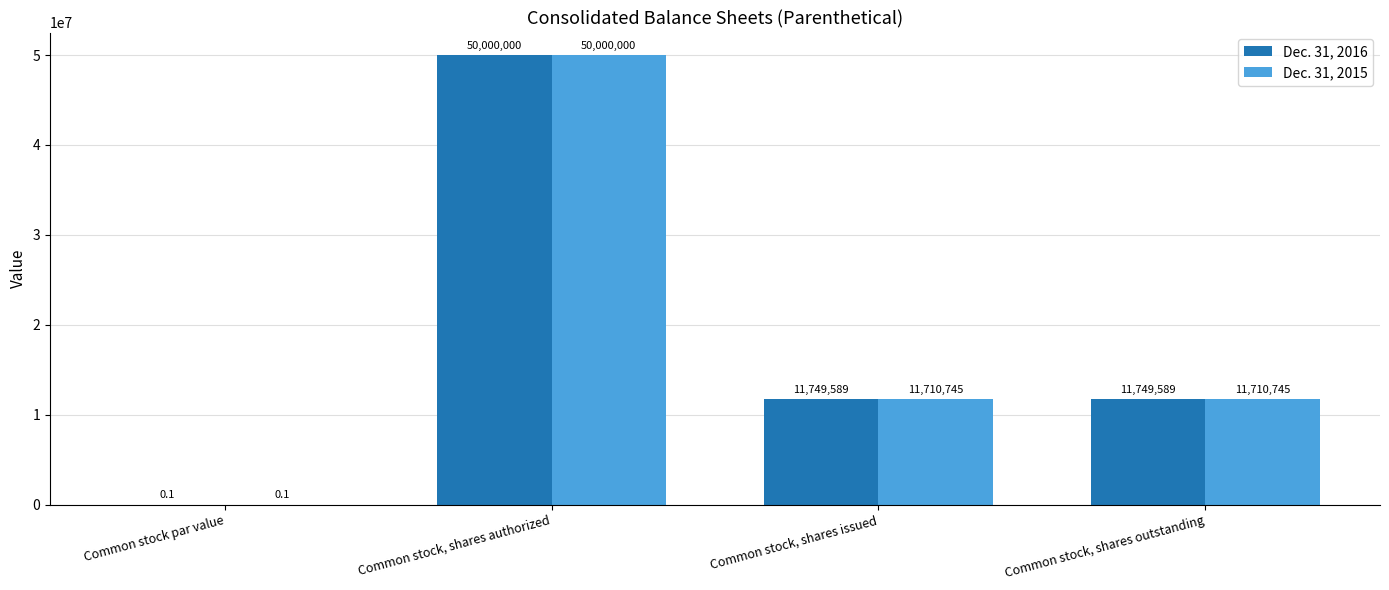

What is the greatest value displayed?

50000000.0